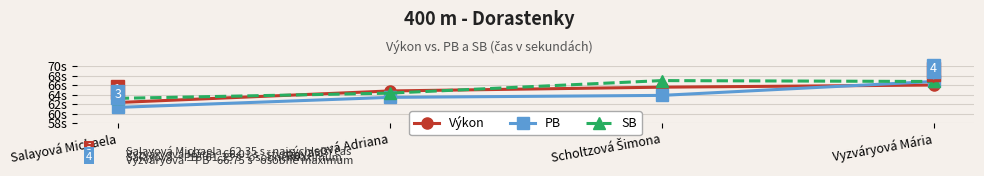

Which series has the largest range (max minus min)?

PB